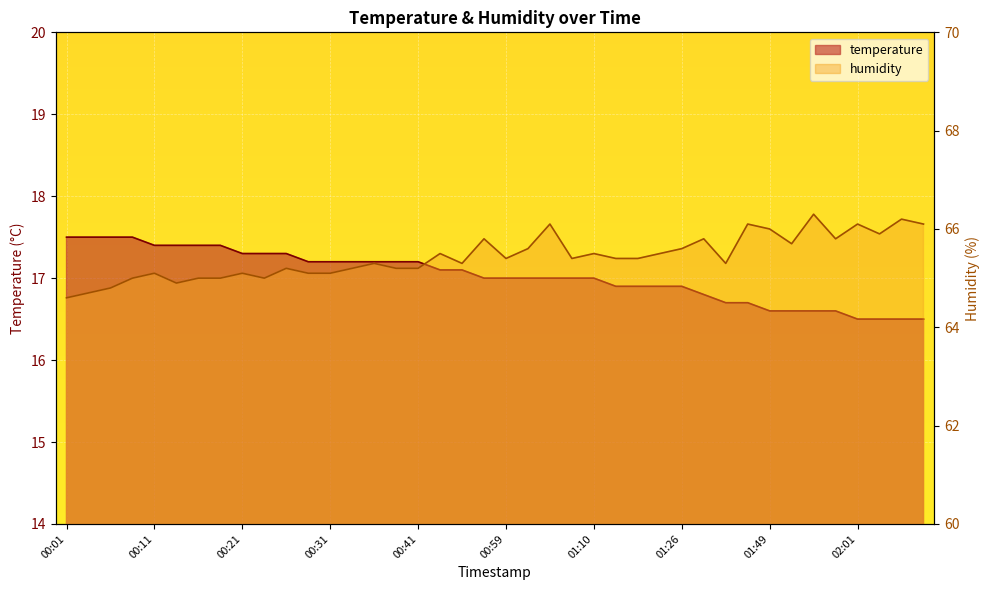

True or false: humidity and temperature intersect in this chart.

False